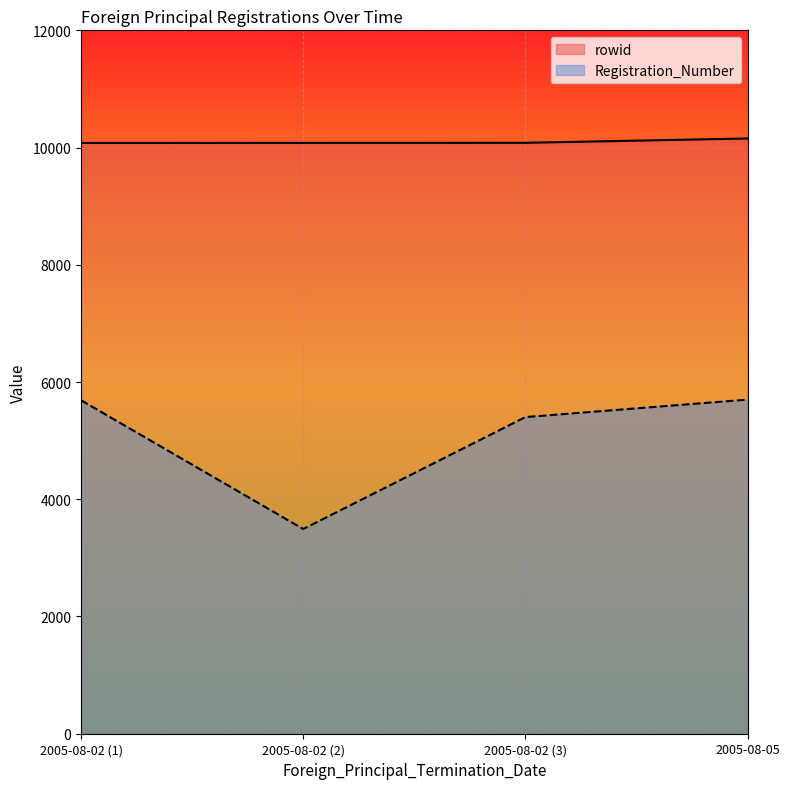

Is it true that Registration_Number equals 1167 at 2005-08-05?

False